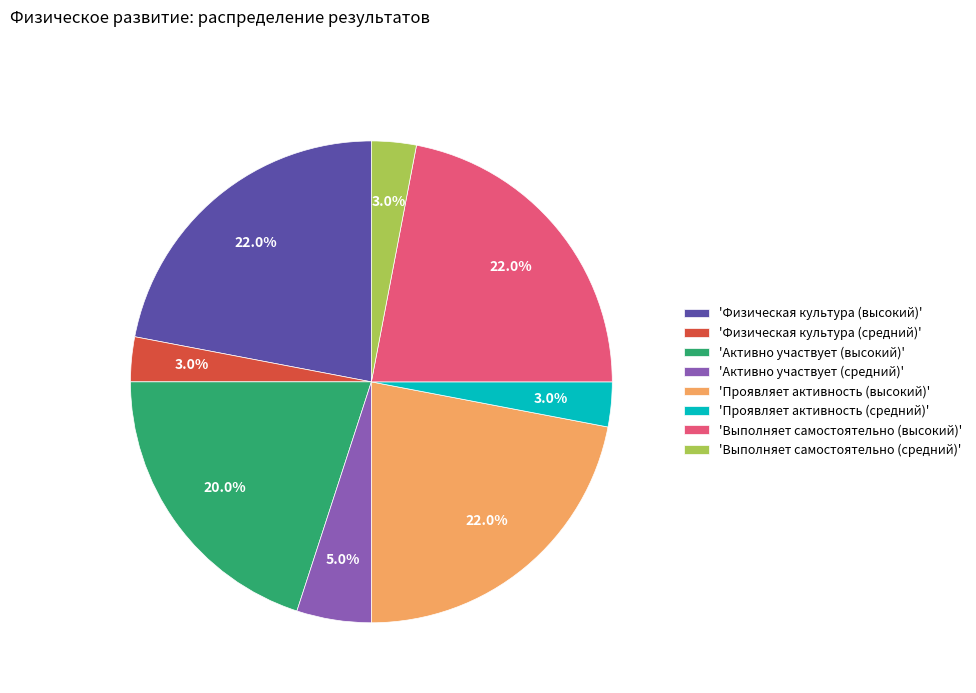

Count the number of slices in the pie.

8